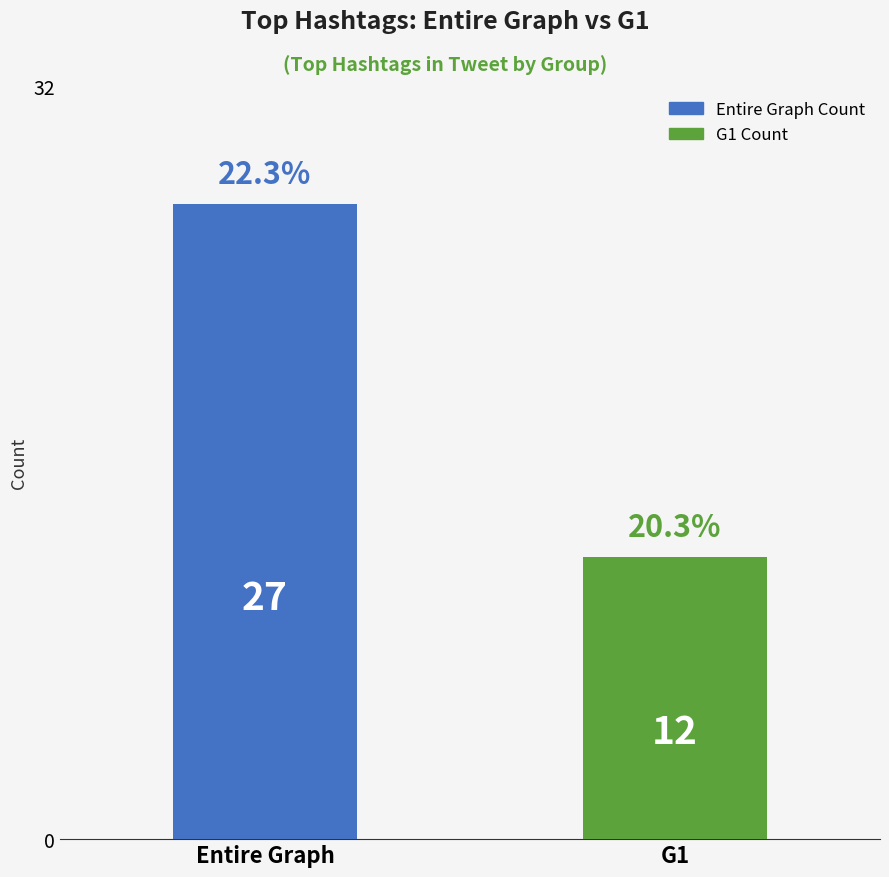

What is the maximum value shown in the chart?

27